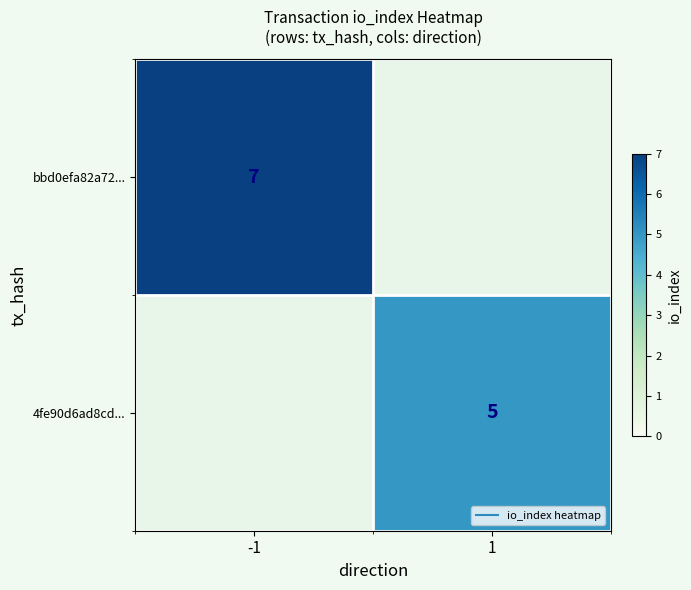

How many positive values does the bbd0efa82a72... series have?

1